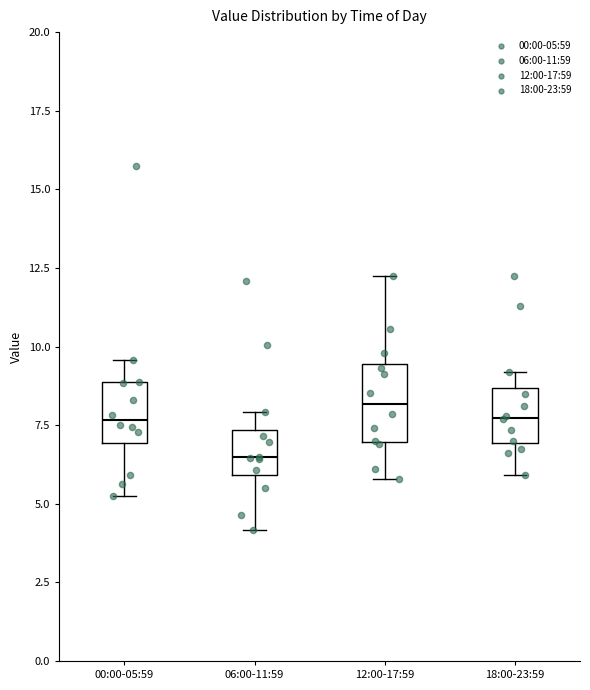

Reading left to right, transcribe this box plot: for each box, give where its median line is, the range the box spans, and where its two whiskers end, as read against the y-axis. The values are not printed on the chart, so give them approximately, as read against the axis.

00:00-05:59: median 7.5, box 7.0 to 9.0, whiskers 5.5 to 9.5
06:00-11:59: median 6.5, box 6.0 to 7.5, whiskers 4.0 to 8.0
12:00-17:59: median 8.0, box 7.0 to 9.5, whiskers 6.0 to 12.5
18:00-23:59: median 7.5, box 7.0 to 8.5, whiskers 6.0 to 9.0